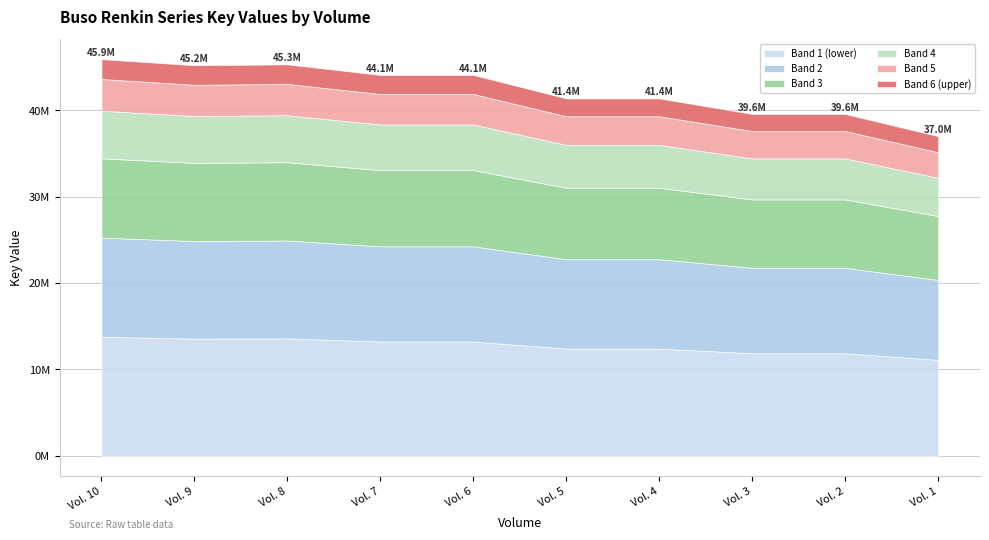

List the labels in order of value, largest first.

Vol. 10, Vol. 8, Vol. 9, Vol. 6, Vol. 7, Vol. 5, Vol. 4, Vol. 2, Vol. 3, Vol. 1